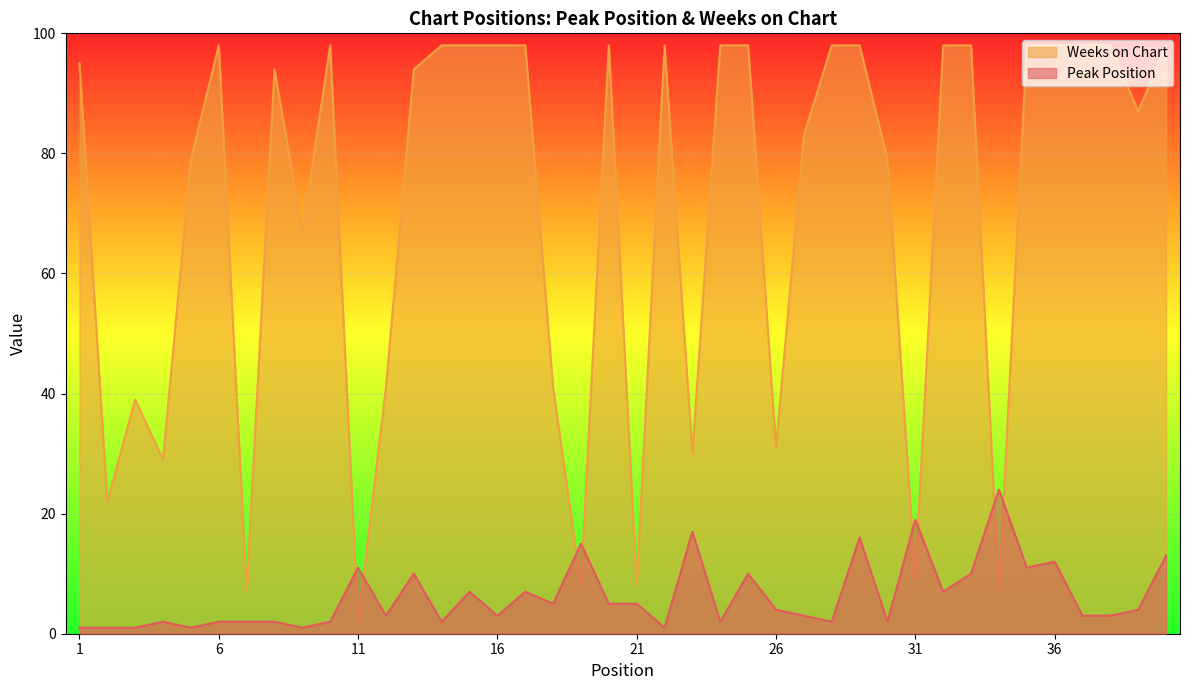

How many lines are shown in the chart?

2